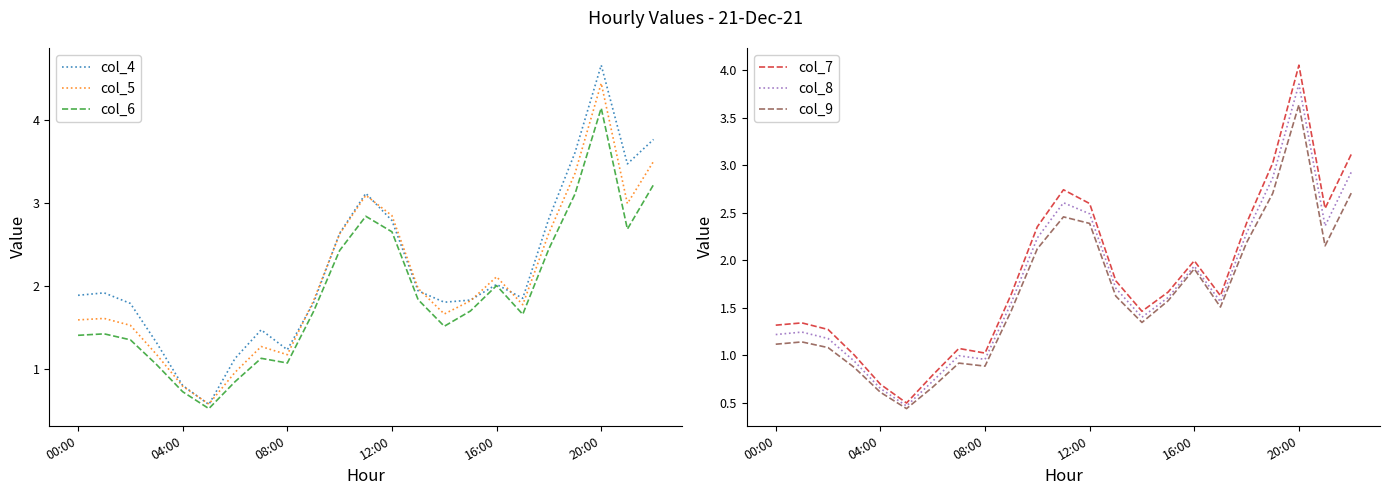

How many interior local peaks does the col_5 series have?

5